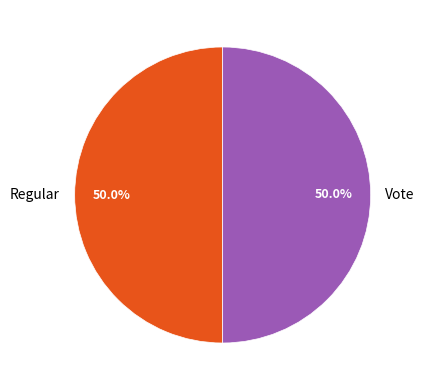

Approximately how many times larger is the value at Regular compared to Vote?

1.0